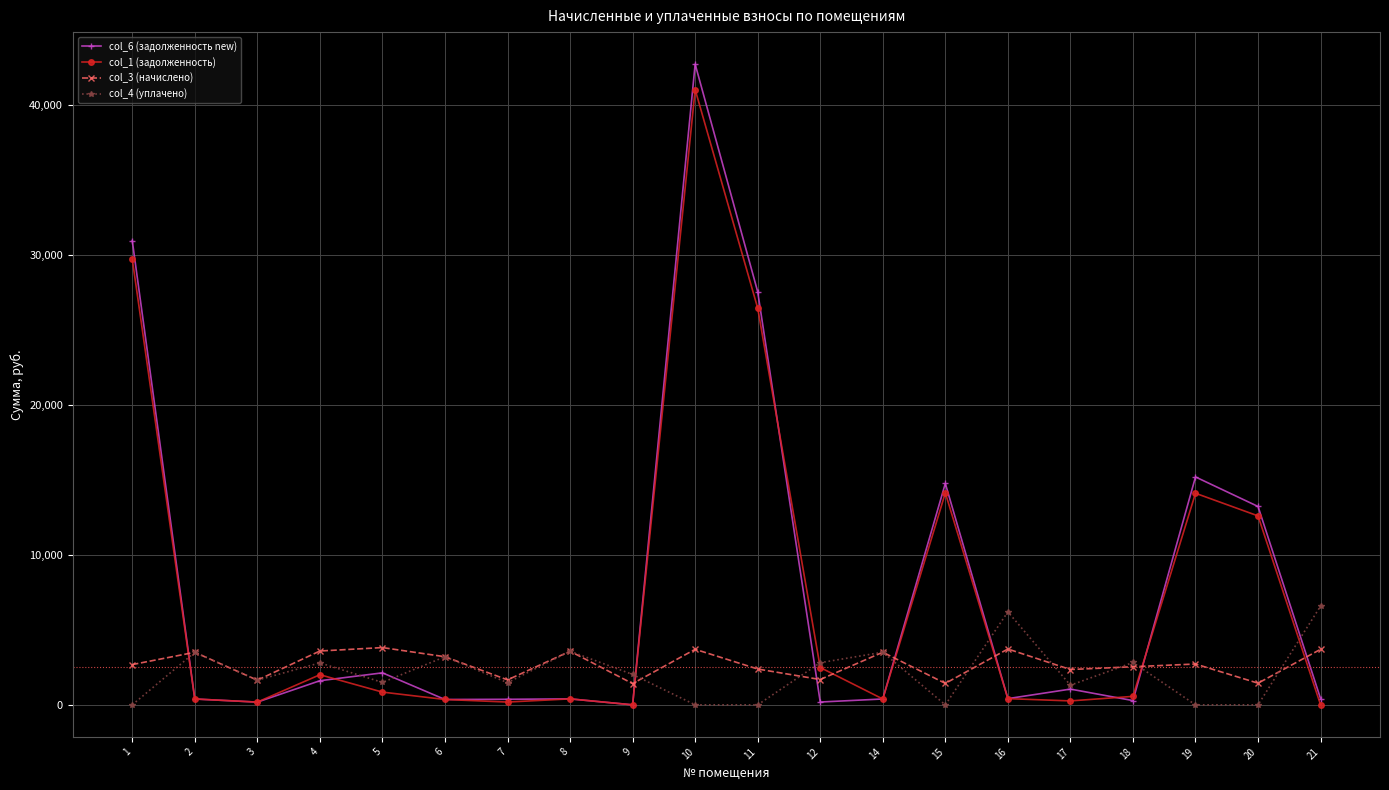

Is the value of col_1 (задолженность) at 17 greater than the value of col_6 (задолженность new) at 1?

No